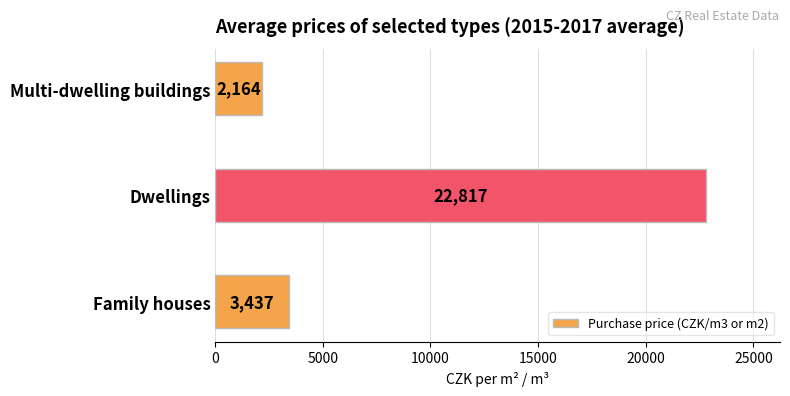

Count the number of data series in this chart.

1